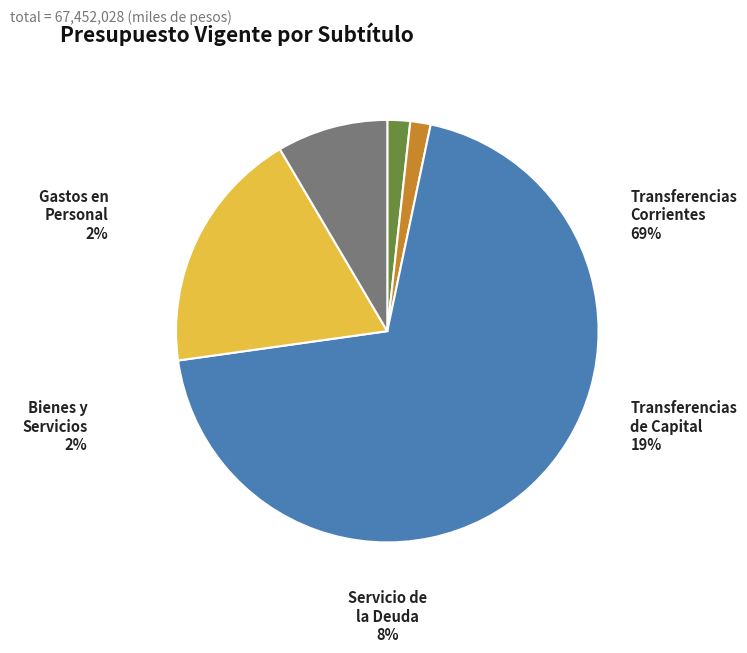

What is the majority slice?

TRANSFERENCIAS CORRIENTES